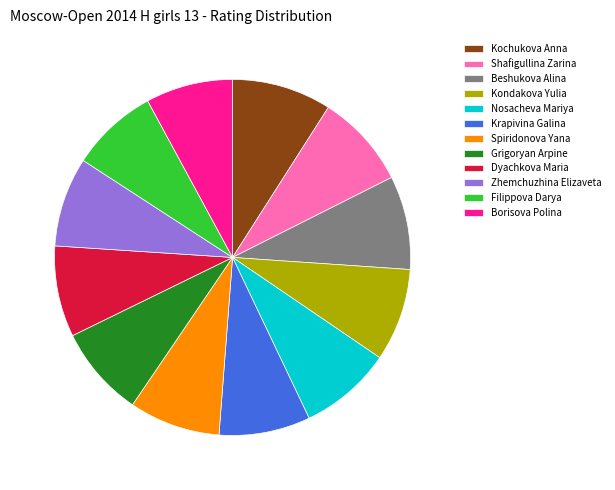

To the nearest percent, what percentage of the pie is Nosacheva Mariya?

8%